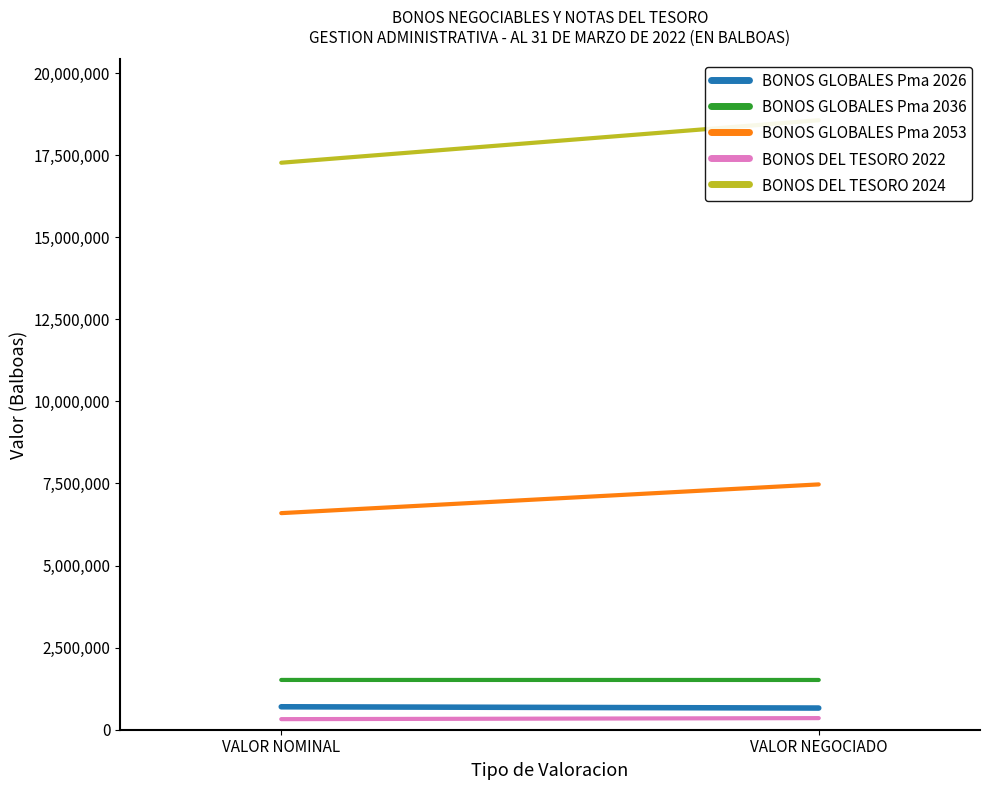

Reading right to left, list all the values displayed in this chart.

BONOS GLOBALES Pma 2026: VALOR NEGOCIADO=660371.9	VALOR NOMINAL=699055.3
BONOS GLOBALES Pma 2036: VALOR NEGOCIADO=1515465.5	VALOR NOMINAL=1516234.7
BONOS GLOBALES Pma 2053: VALOR NEGOCIADO=7472349.8	VALOR NOMINAL=6597156.4
BONOS DEL TESORO 2022: VALOR NEGOCIADO=353545.8	VALOR NOMINAL=322137.4
BONOS DEL TESORO 2024: VALOR NEGOCIADO=18565105.5	VALOR NOMINAL=17269987.9